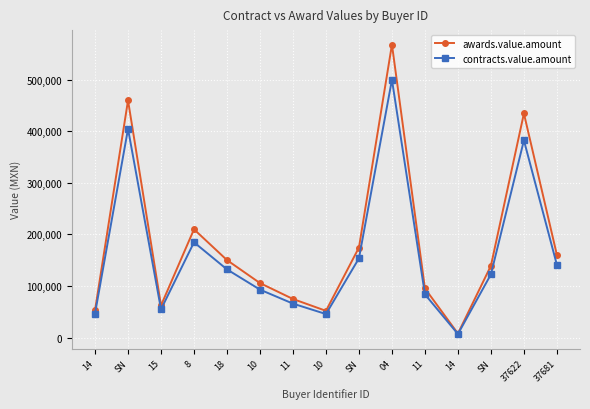

How many lines are shown in the chart?

2